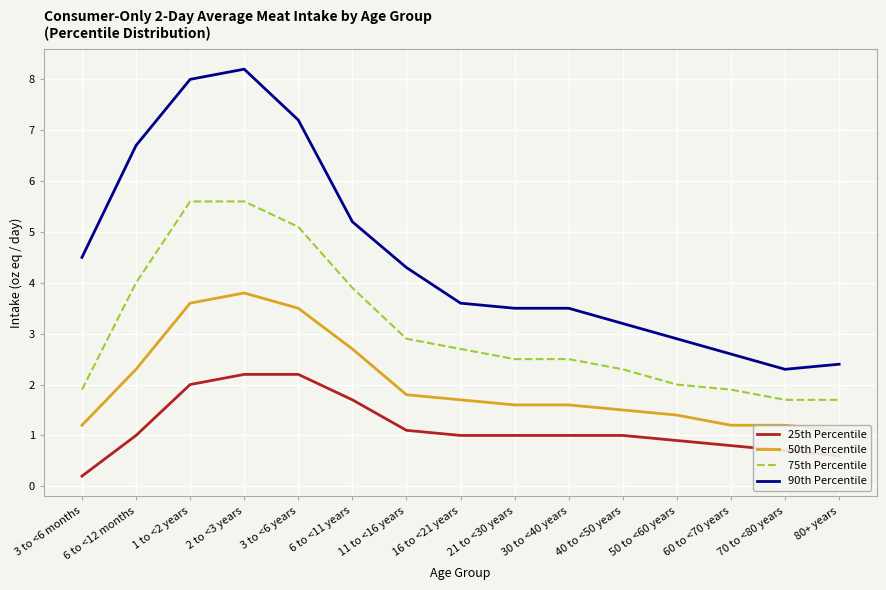

What are all the series names shown in the legend?

25th Percentile, 50th Percentile, 75th Percentile, 90th Percentile